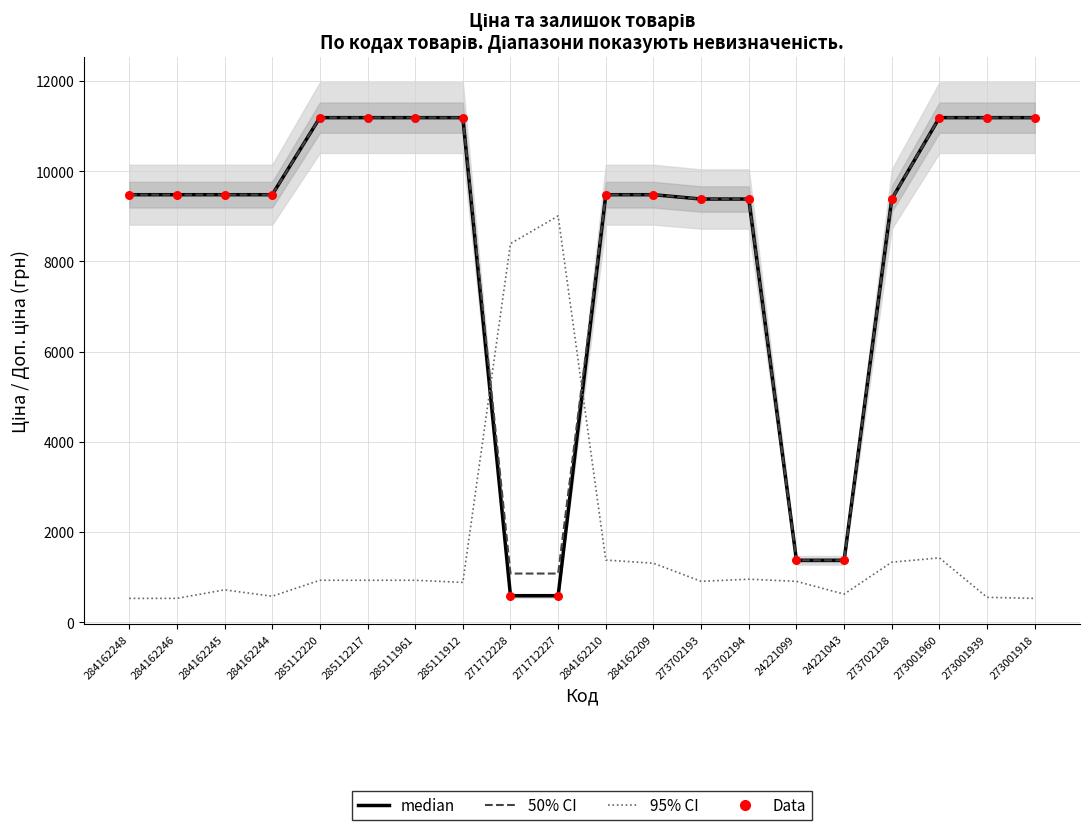

Which series contains the lowest Y value?

Залишок (95% CI)